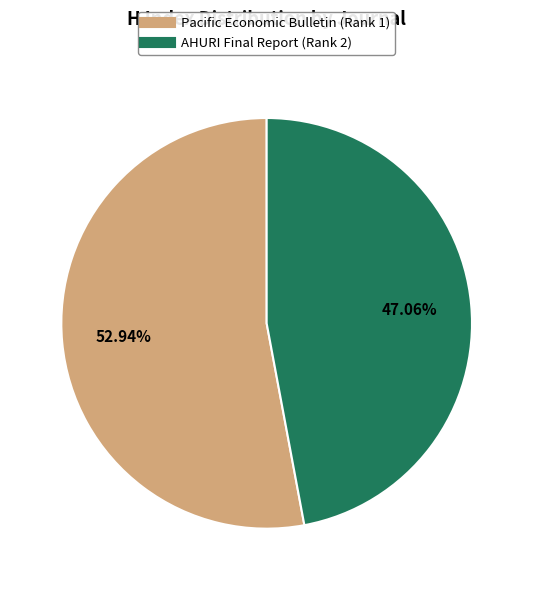

To the nearest percent, what percentage of the pie is AHURI Final Report (Rank 2)?

47%